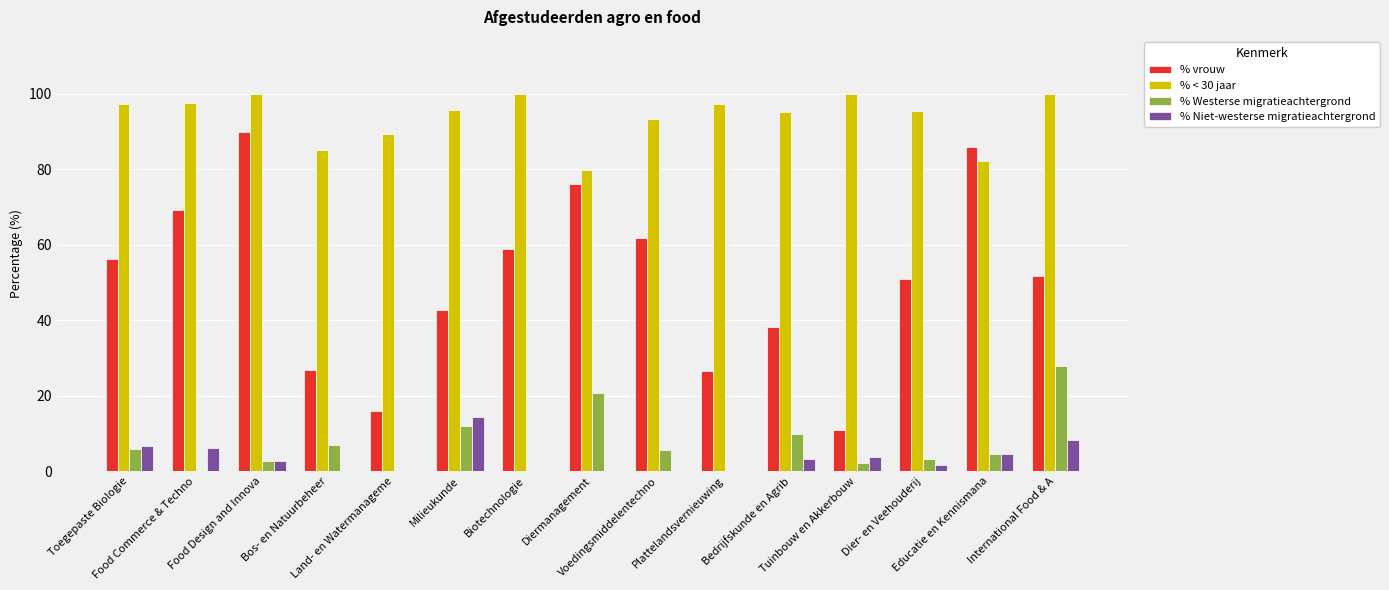

Count the number of data series in this chart.

4